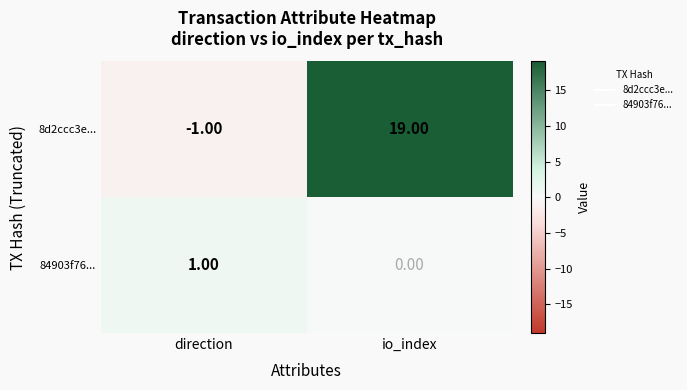

Which series has the largest range (max minus min)?

8d2ccc3e...